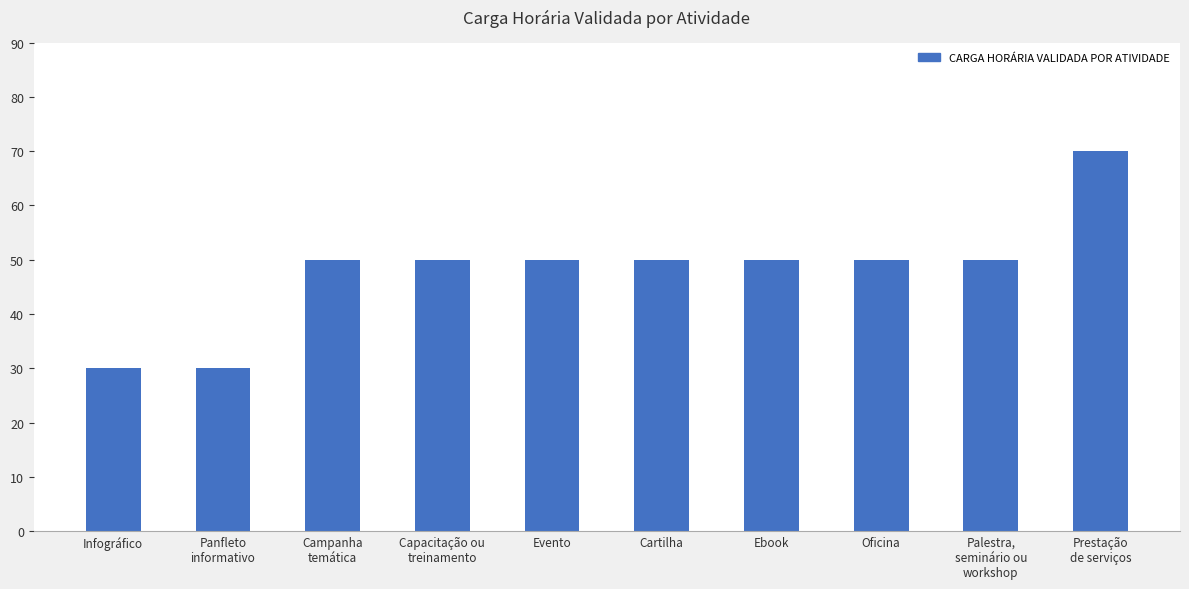

What is the label of the 2nd bar from the right?

Palestra,
seminário ou
workshop